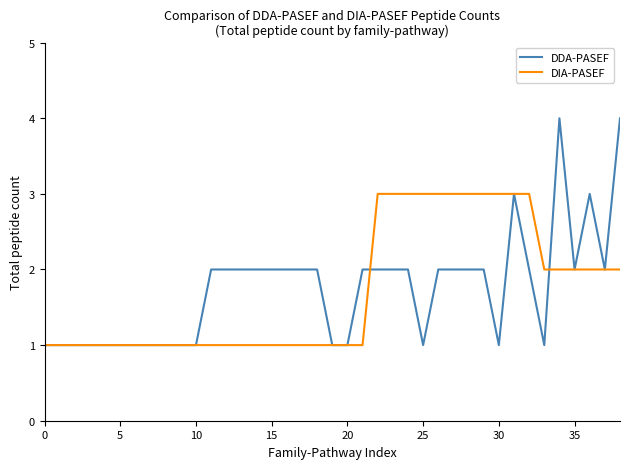

Which series has the largest range (max minus min)?

DDA-PASEF